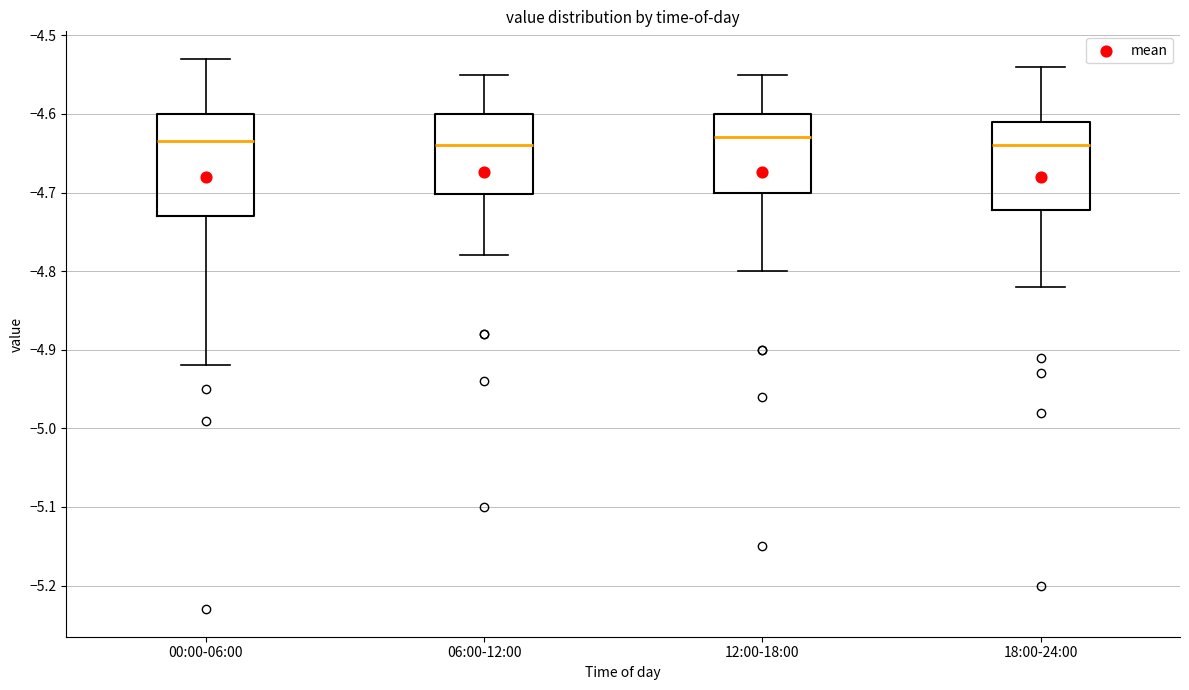

Which box is the tallest, from its lower edge to its upper edge?

00:00-06:00